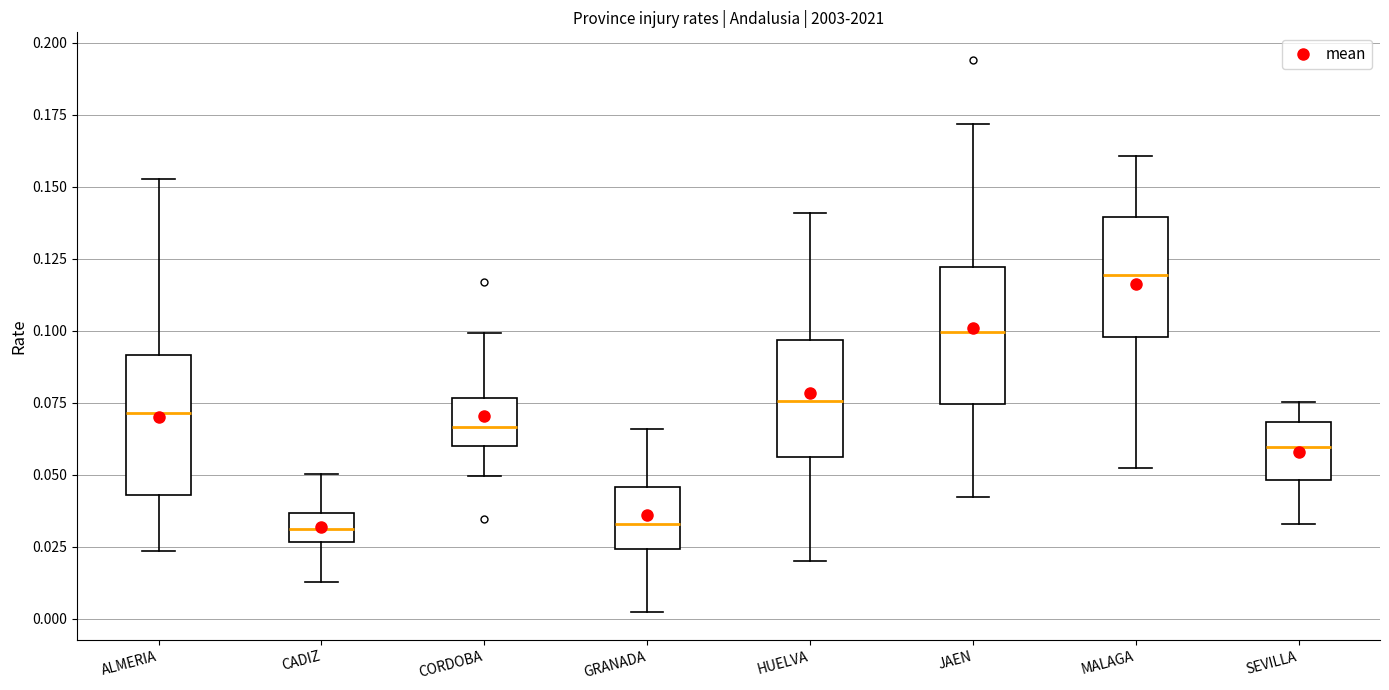

Reading left to right, transcribe this box plot: for each box, give where its median line is, the range the box spans, and where its two whiskers end, as read against the y-axis. The values are not printed on the chart, so give them approximately, as read against the axis.

ALMERIA: median 0.070, box 0.045 to 0.090, whiskers 0.025 to 0.155
CADIZ: median 0.030, box 0.025 to 0.035, whiskers 0.015 to 0.050
CORDOBA: median 0.065, box 0.060 to 0.075, whiskers 0.050 to 0.100
GRANADA: median 0.035, box 0.025 to 0.045, whiskers 0.000 to 0.065
HUELVA: median 0.075, box 0.055 to 0.095, whiskers 0.020 to 0.140
JAEN: median 0.100, box 0.075 to 0.120, whiskers 0.040 to 0.170
MALAGA: median 0.120, box 0.100 to 0.140, whiskers 0.050 to 0.160
SEVILLA: median 0.060, box 0.050 to 0.070, whiskers 0.035 to 0.075